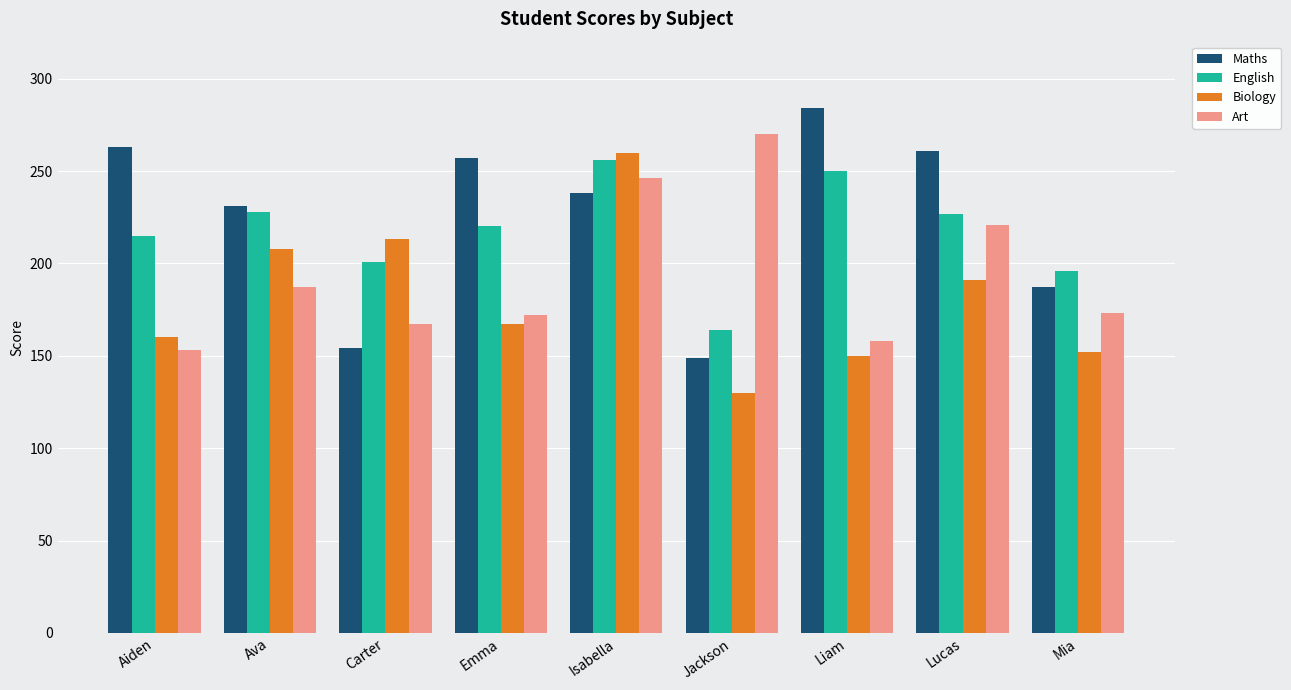

The value of English at Emma is 220. True or false?

True